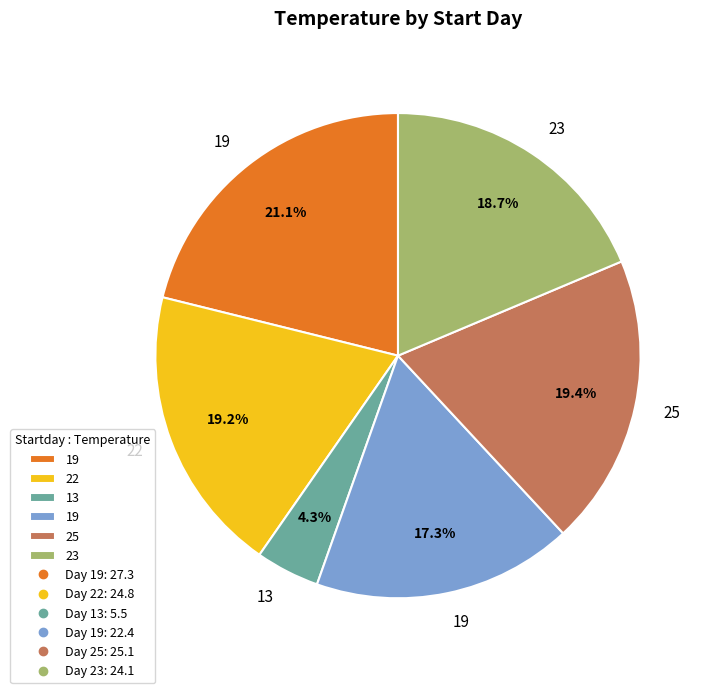

Is there a majority slice in this chart?

No